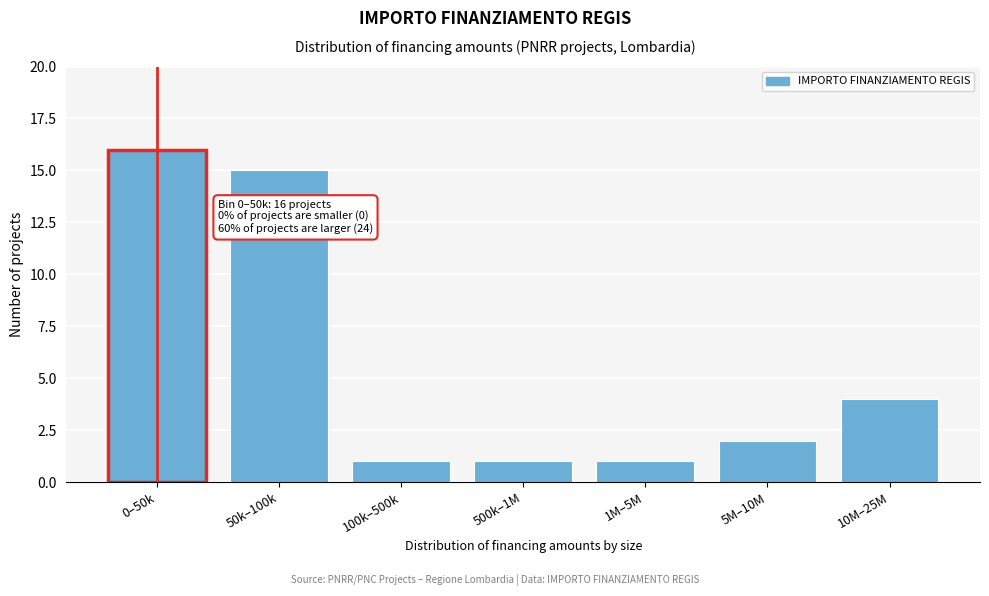

Reading right to left, extract all data points from this chart.

10M–25M=4	5M–10M=2	1M–5M=1	500k–1M=1	100k–500k=1	50k–100k=15	0–50k=16